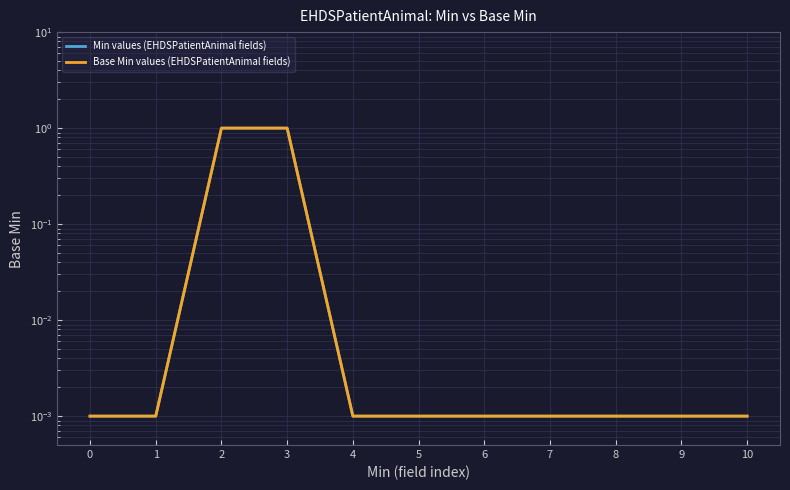

Between 5 and 8, which is larger?

5